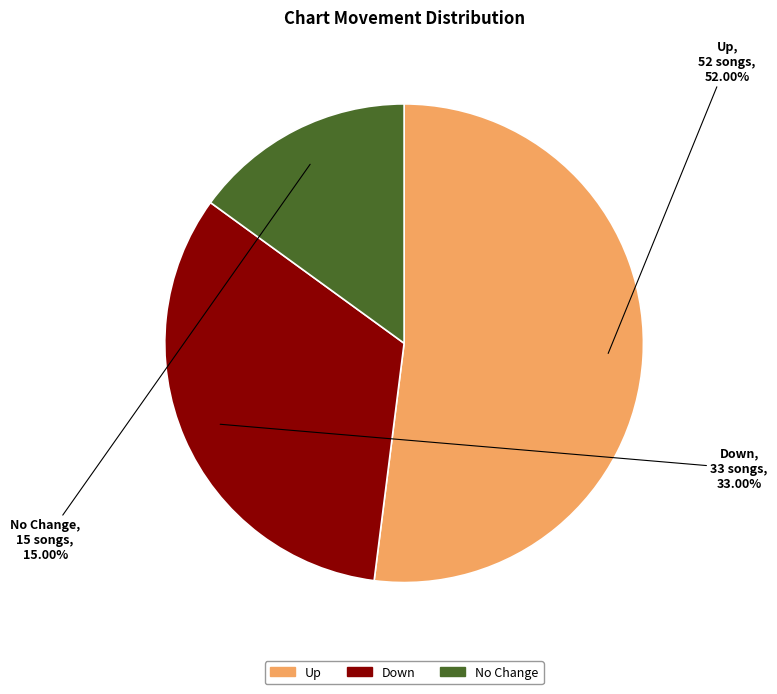

Is there any slice that represents more than half of the pie?

Yes